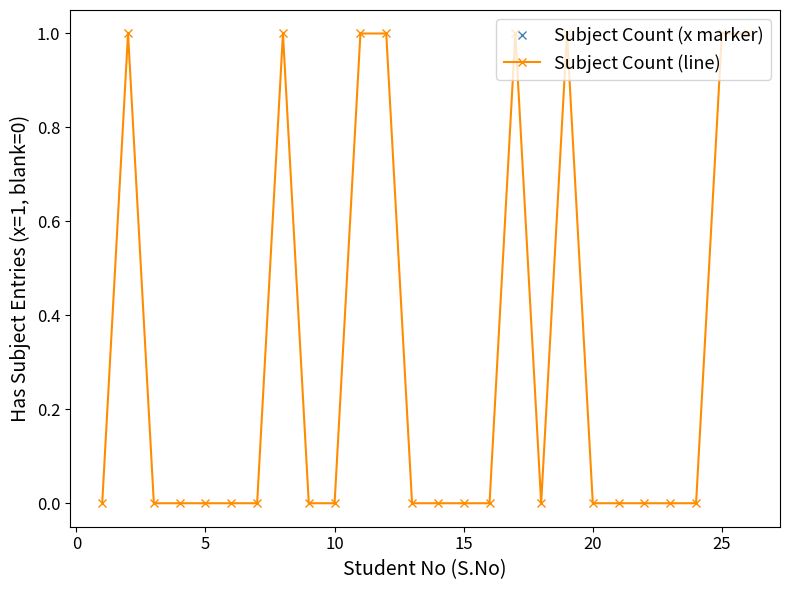

True or false: there are more than 2 points higher than both neighbors.

True